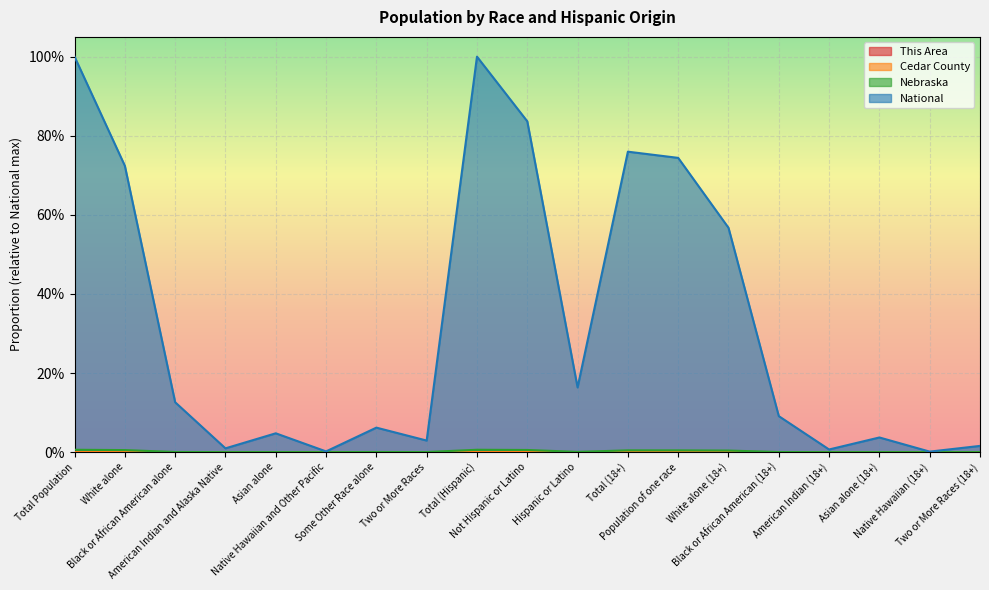

Reading left to right, what are all the values shown in this chart?

This Area: 0.0	0.0	0.0	0.0	0.0	0.0	0.0	0.0	0.0	0.0	0.0	0.0	0.0	0.0	0.0	0.0	0.0	0.0	0.0
Cedar County: 0.0	0.0	0.0	0.0	0.0	0.0	0.0	0.0	0.0	0.0	0.0	0.0	0.0	0.0	0.0	0.0	0.0	0.0	0.0
Nebraska: 0.0	0.0	0.0	0.0	0.0	0.0	0.0	0.0	0.0	0.0	0.0	0.0	0.0	0.0	0.0	0.0	0.0	0.0	0.0
National: 1.0	0.7	0.1	0.0	0.0	0.0	0.1	0.0	1.0	0.8	0.2	0.8	0.7	0.6	0.1	0.0	0.0	0.0	0.0